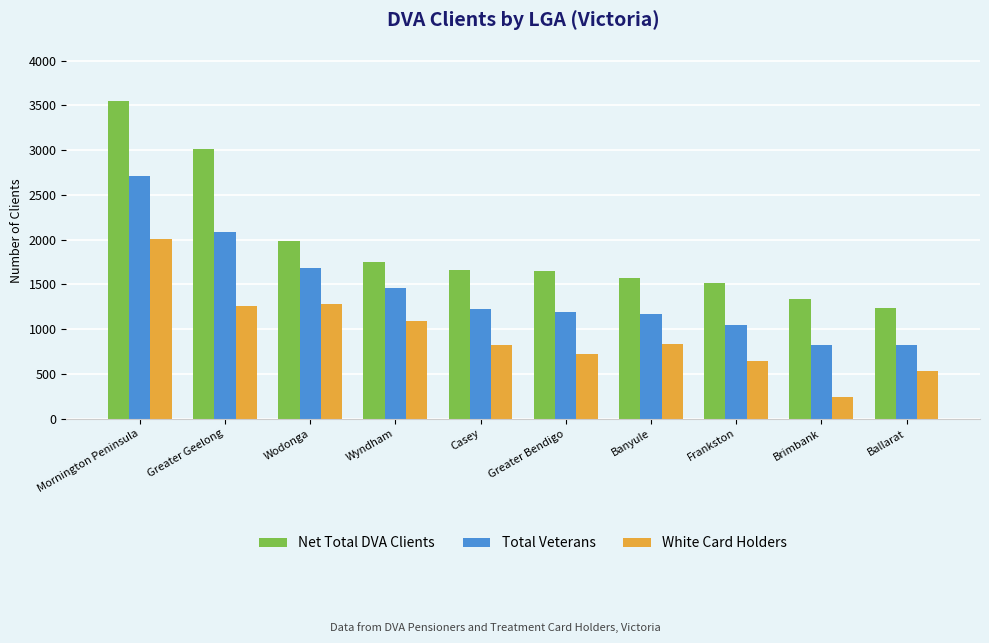

The Net Total DVA Clients series shows 872 at Brimbank. True or false?

False